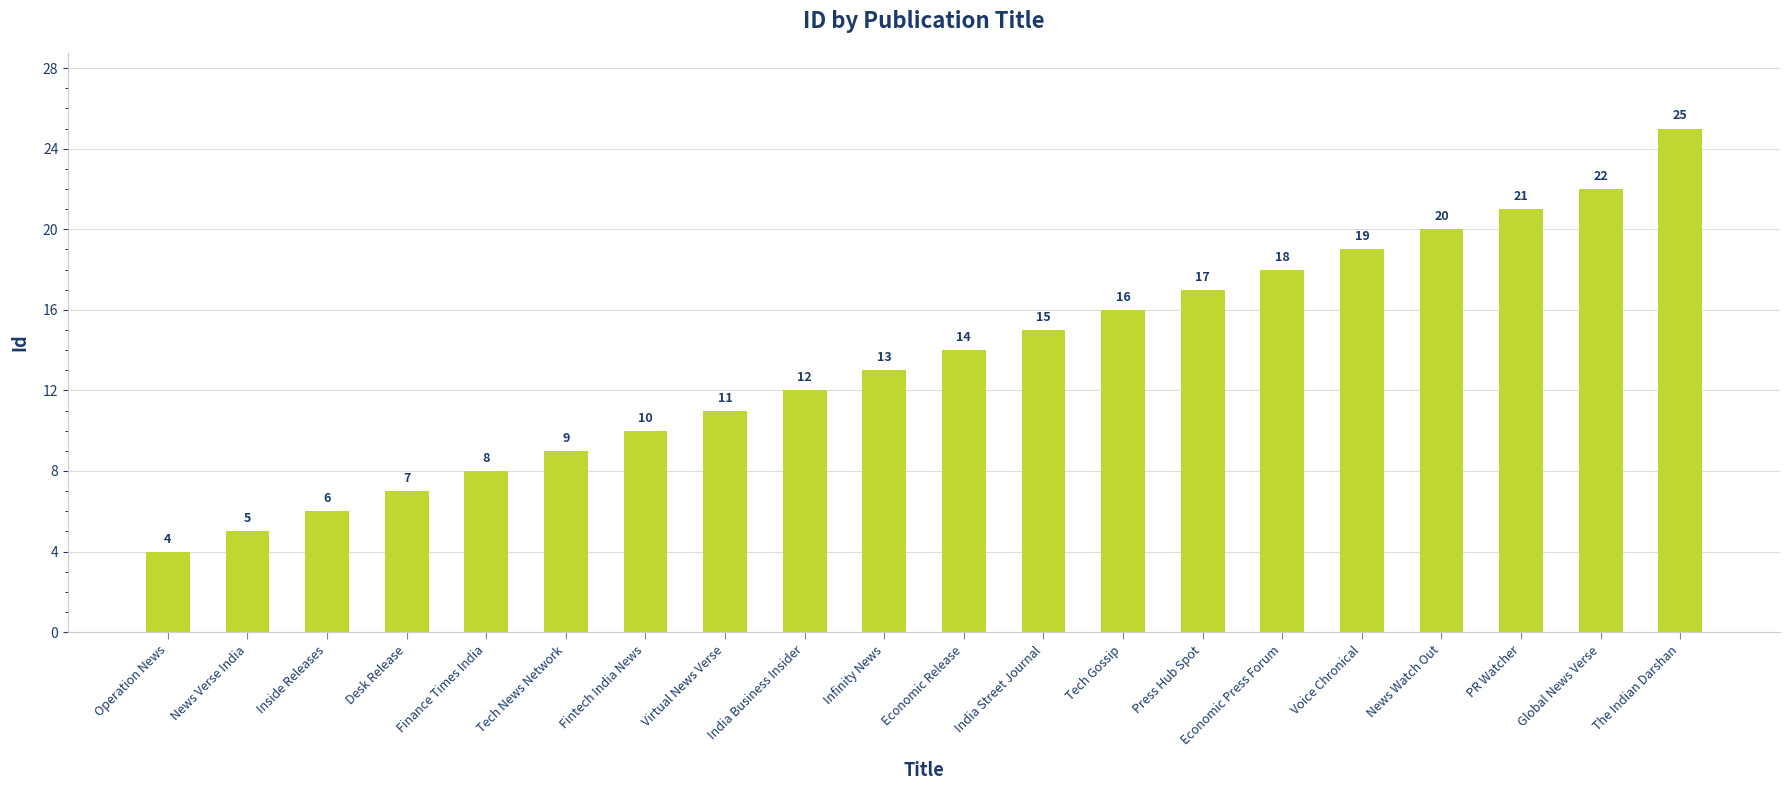

Is it true that the value at The Indian Darshan is 25?

True